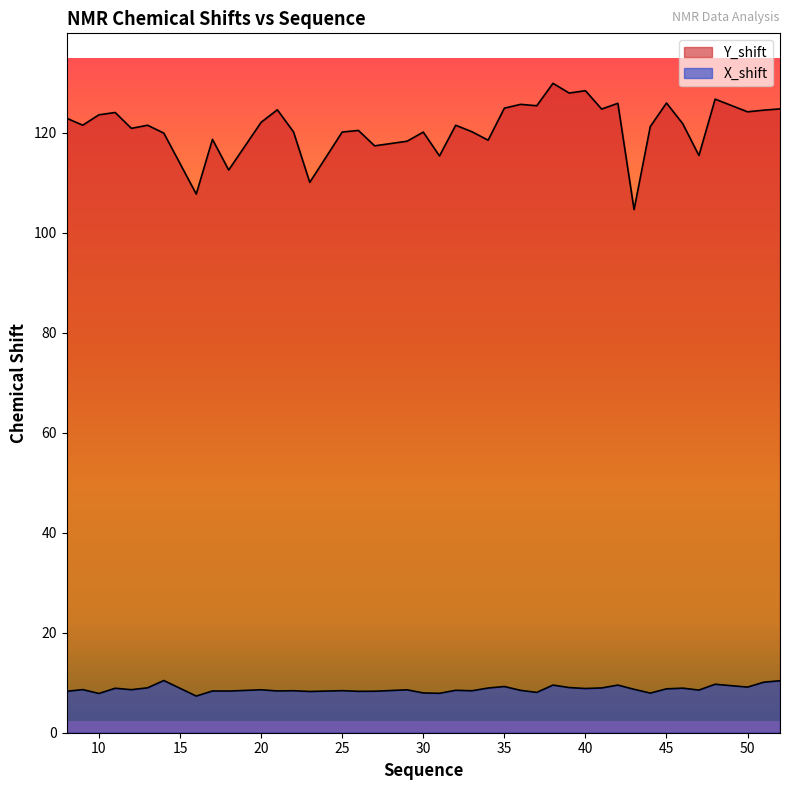

In Y_shift, how many points are higher than both neighbors (excluding endpoints)?

13